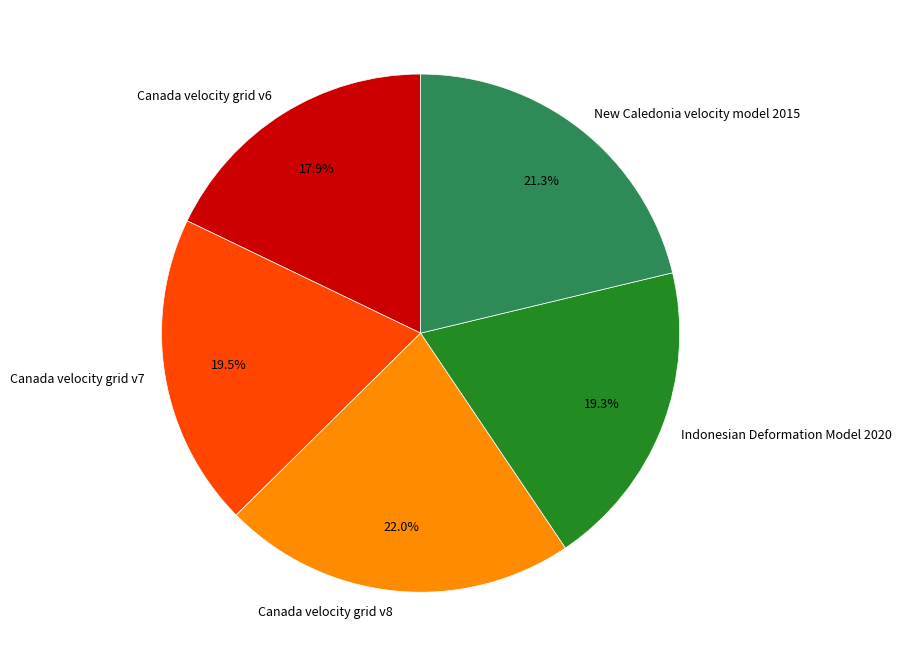

Between Canada velocity grid v6 and New Caledonia velocity model 2015, which is larger?

New Caledonia velocity model 2015